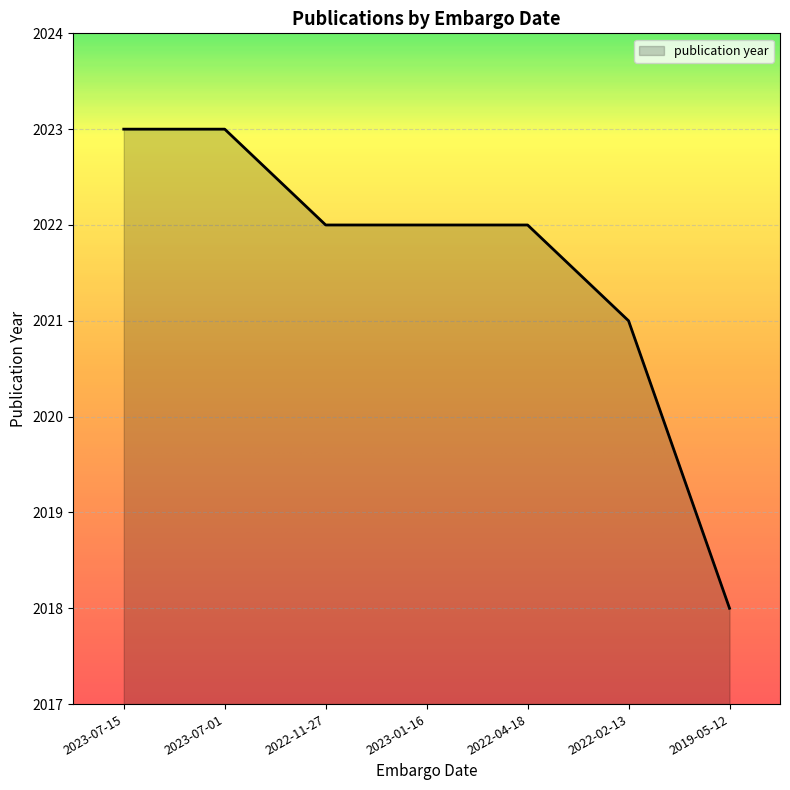

Is it true that the value at 2022-11-27 is 550?

False